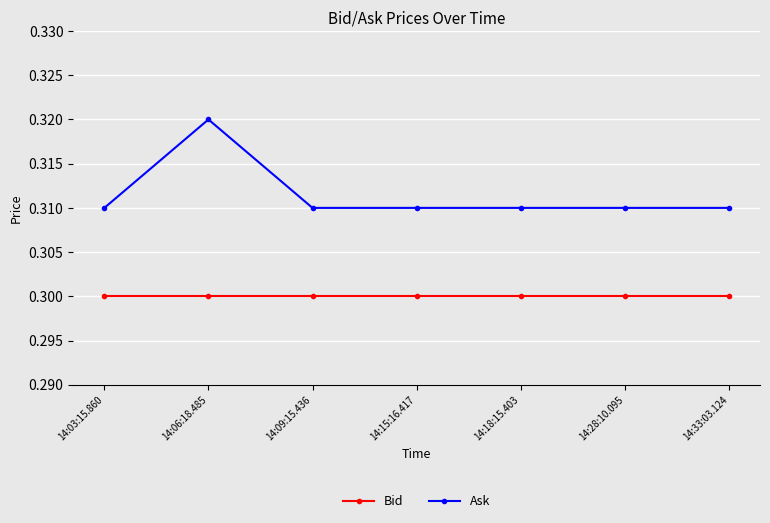

True or false: Ask has more than 0 interior local peaks.

True